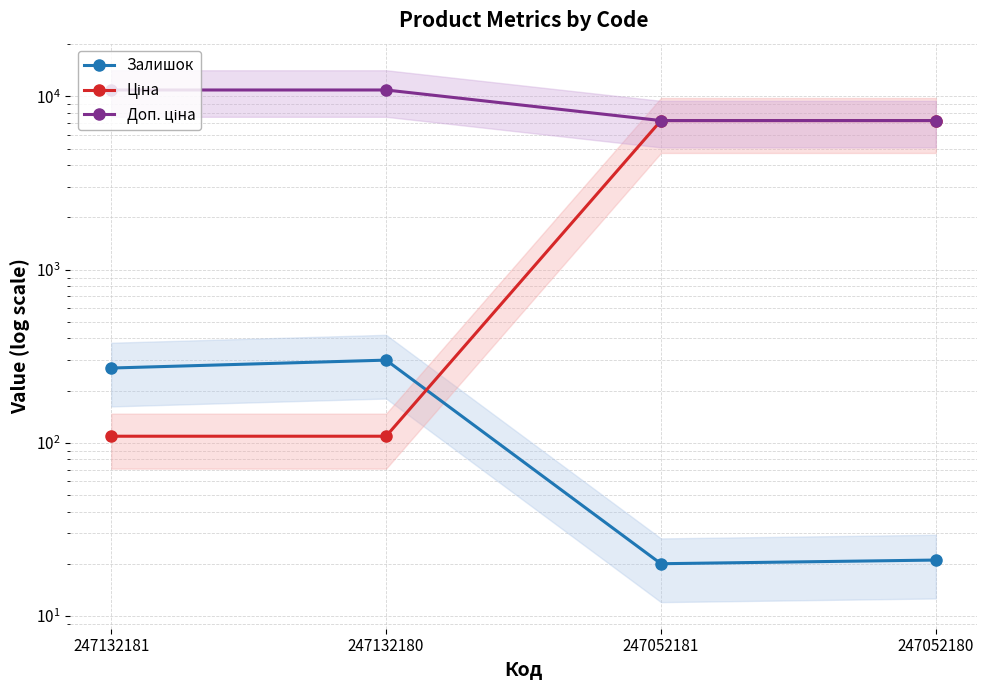

Is it true that Ціна equals 109.0 at 247132181?

True